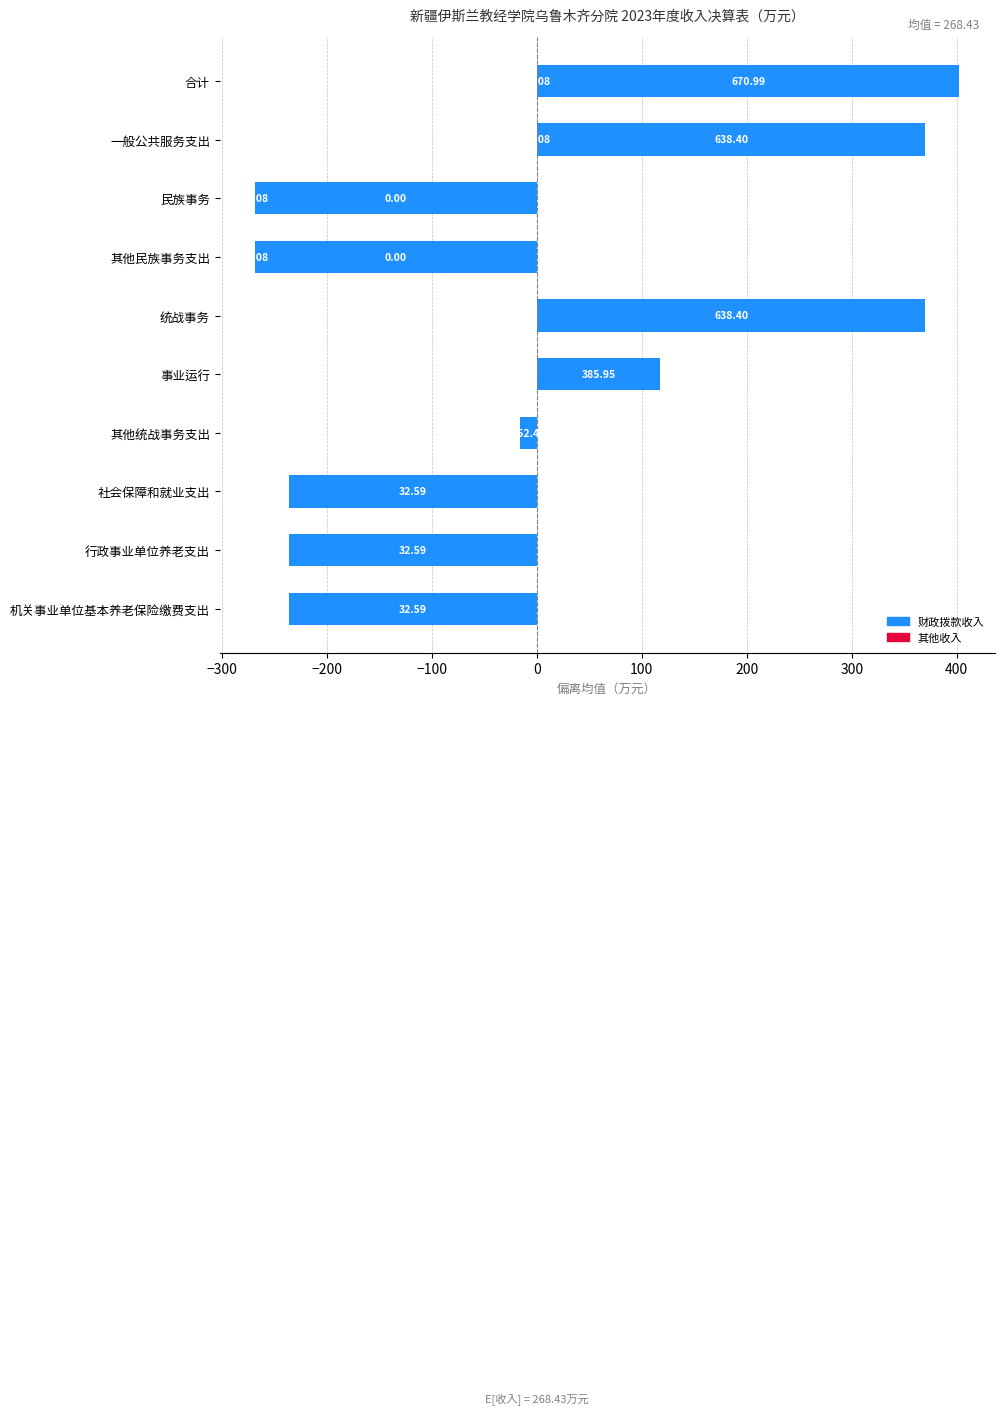

What is the lowest value of the 财政拨款收入 series?

-268.4